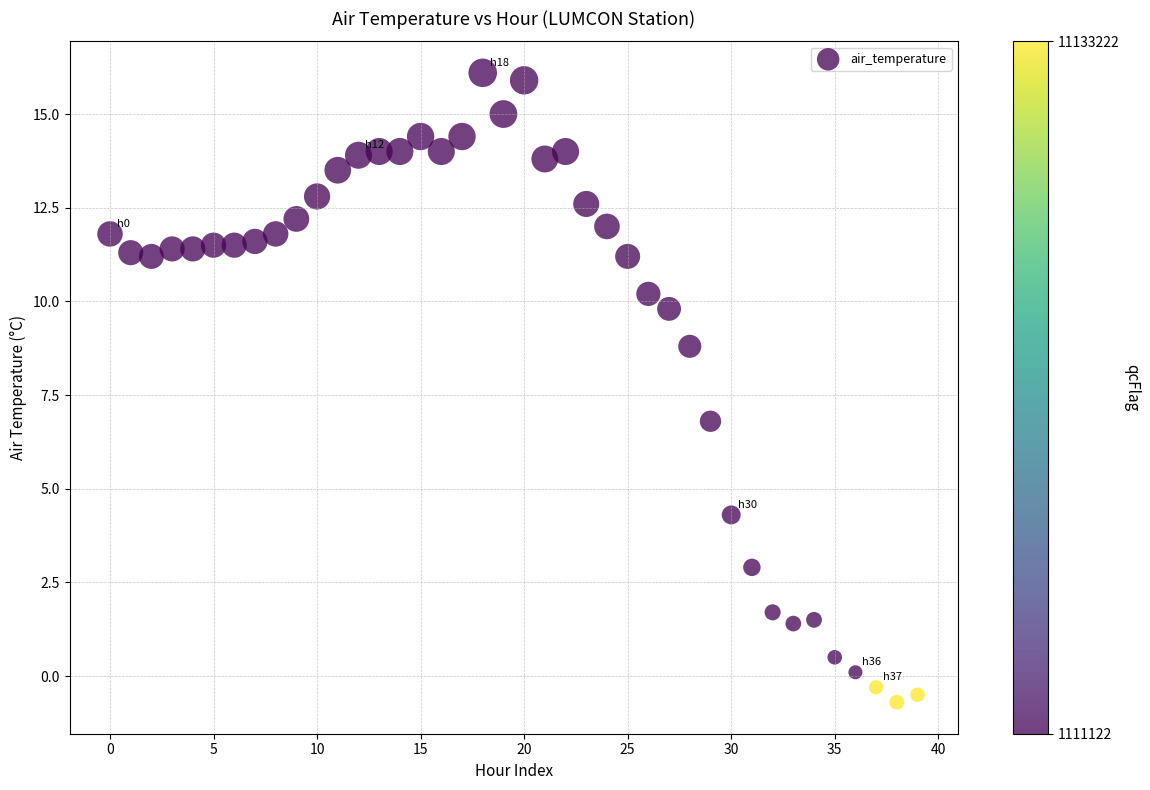

What is the range of Y values (max minus min)?

16.8